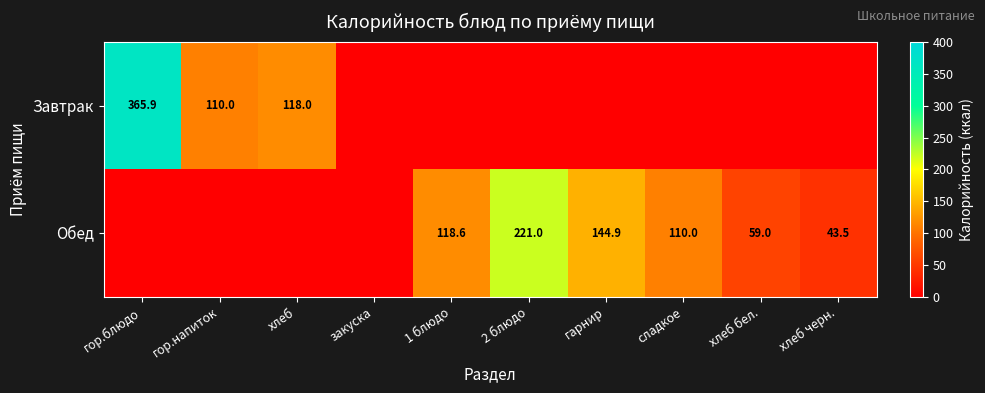

Which has a higher value, гарнир or хлеб?

хлеб